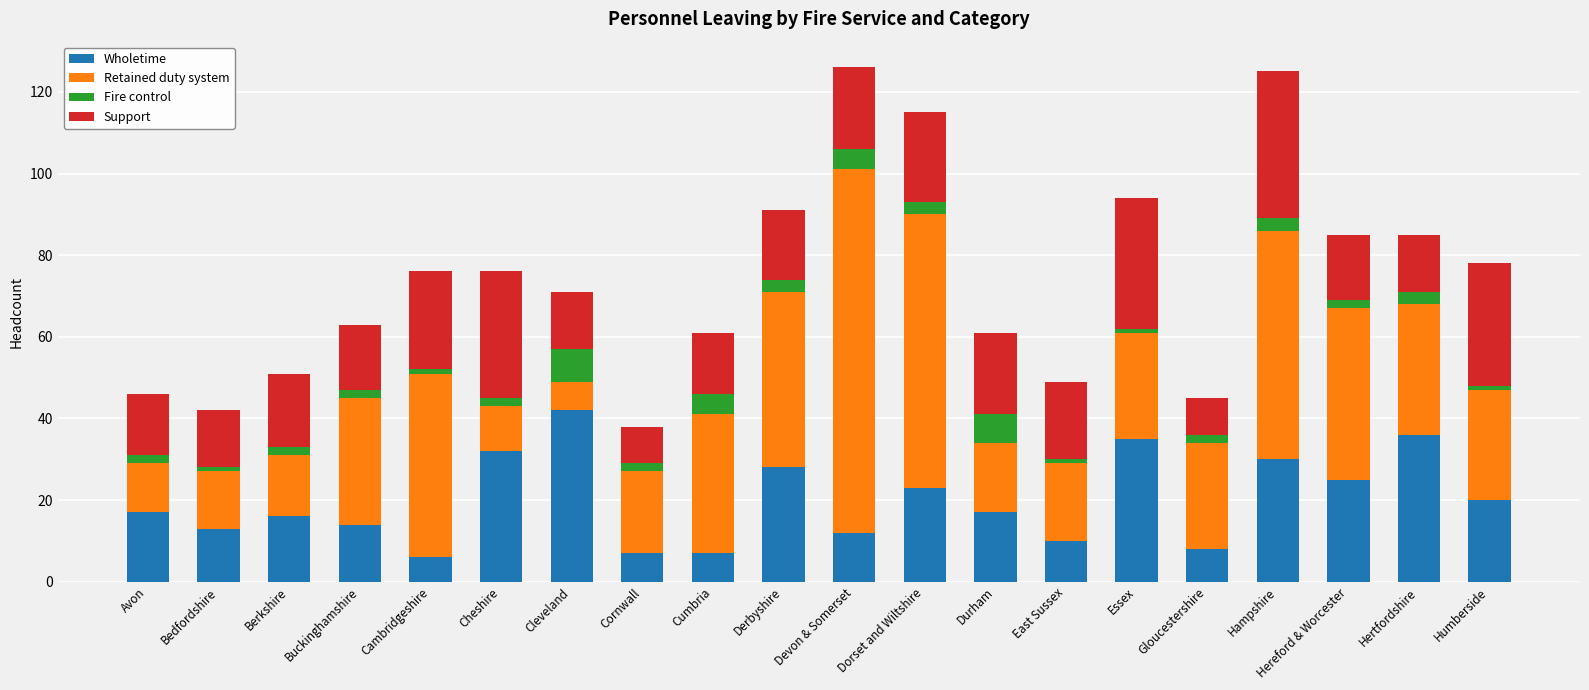

Is it true that Wholetime equals 28 at Derbyshire?

True